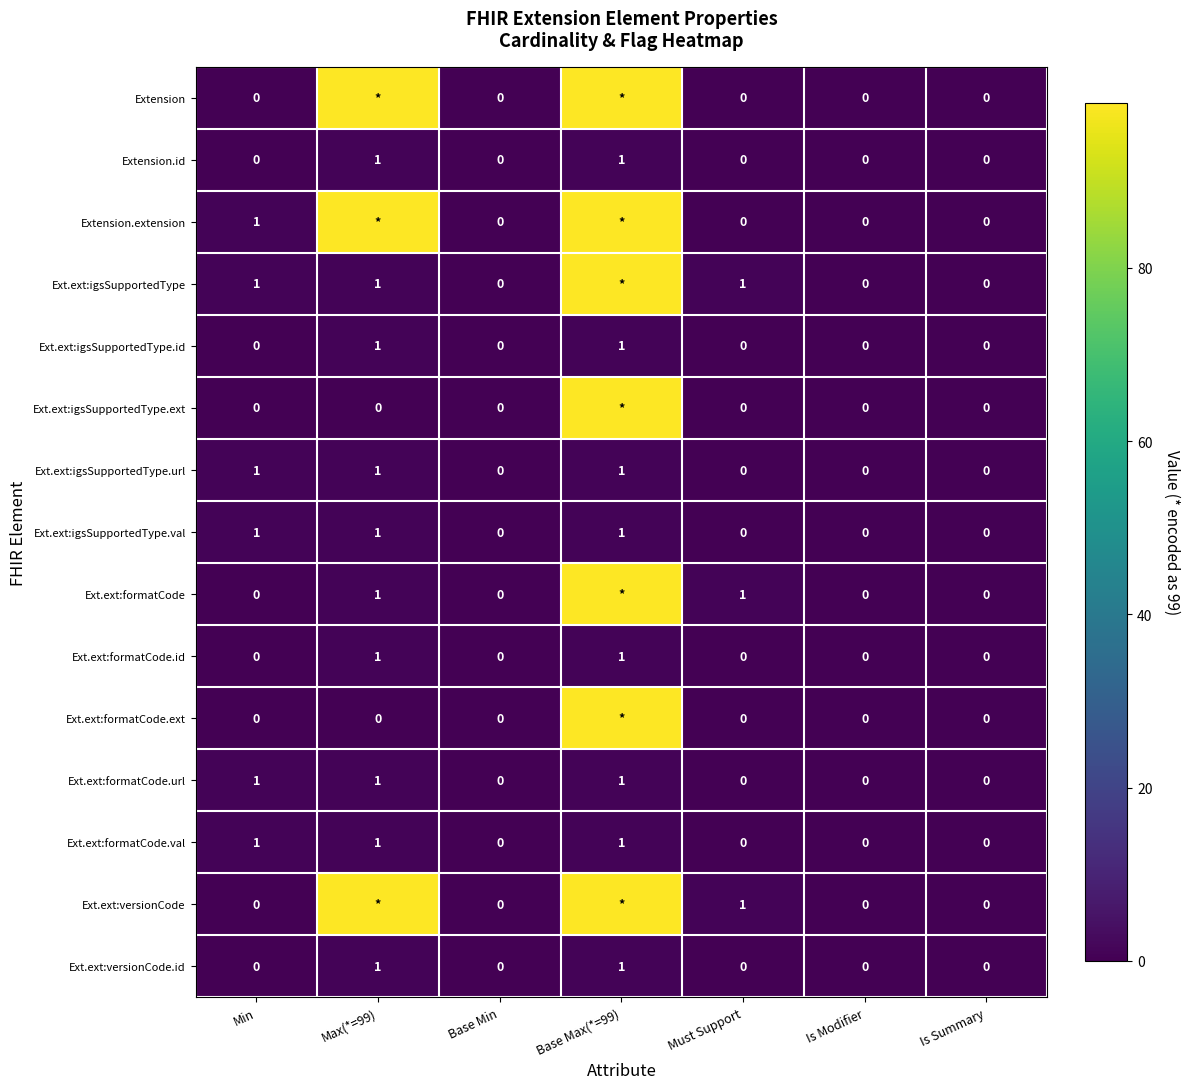

Count the number of categories in the chart.

7